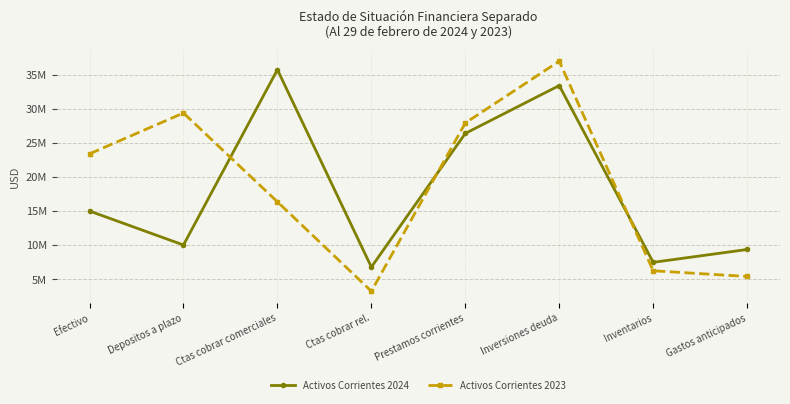

What is the difference between the maximum and minimum values in the Activos Corrientes 2023 series?

33805061